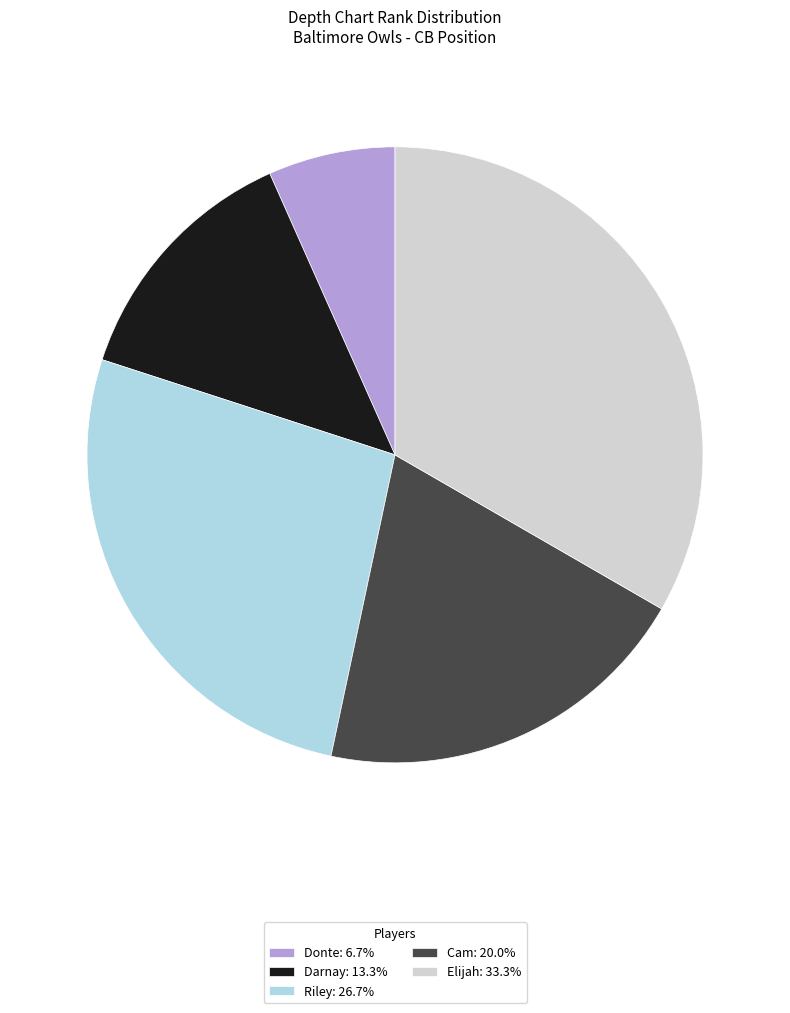

Which category has the smallest portion of the pie?

Donte